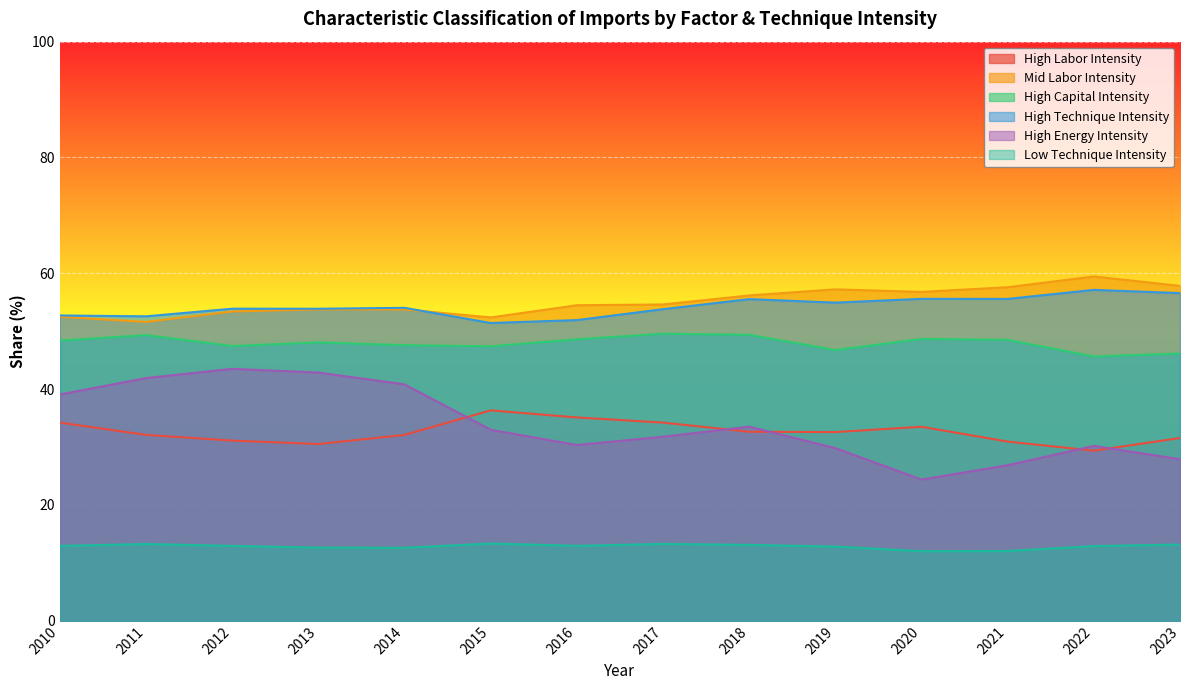

Reading left to right, what are all the values shown in this chart?

High Labor Intensity: 34.2	32.1	31.1	30.5	32.1	36.3	35.1	34.2	32.6	32.6	33.5	30.9	29.4	31.6
Mid Labor Intensity: 52.5	51.6	53.4	53.8	53.8	52.4	54.5	54.6	56.2	57.2	56.8	57.6	59.5	57.8
High Capital Intensity: 48.4	49.3	47.5	48.1	47.6	47.4	48.6	49.6	49.4	46.8	48.7	48.5	45.6	46.1
High Technique Intensity: 52.7	52.6	53.9	53.9	54.0	51.4	51.9	53.8	55.5	54.9	55.6	55.6	57.1	56.6
High Energy Intensity: 39.1	41.9	43.5	42.9	40.8	33.0	30.4	31.8	33.5	29.8	24.4	26.9	30.2	27.9
Low Technique Intensity: 12.9	13.2	12.9	12.6	12.6	13.3	12.9	13.3	13.1	12.8	12.0	12.0	12.9	13.2